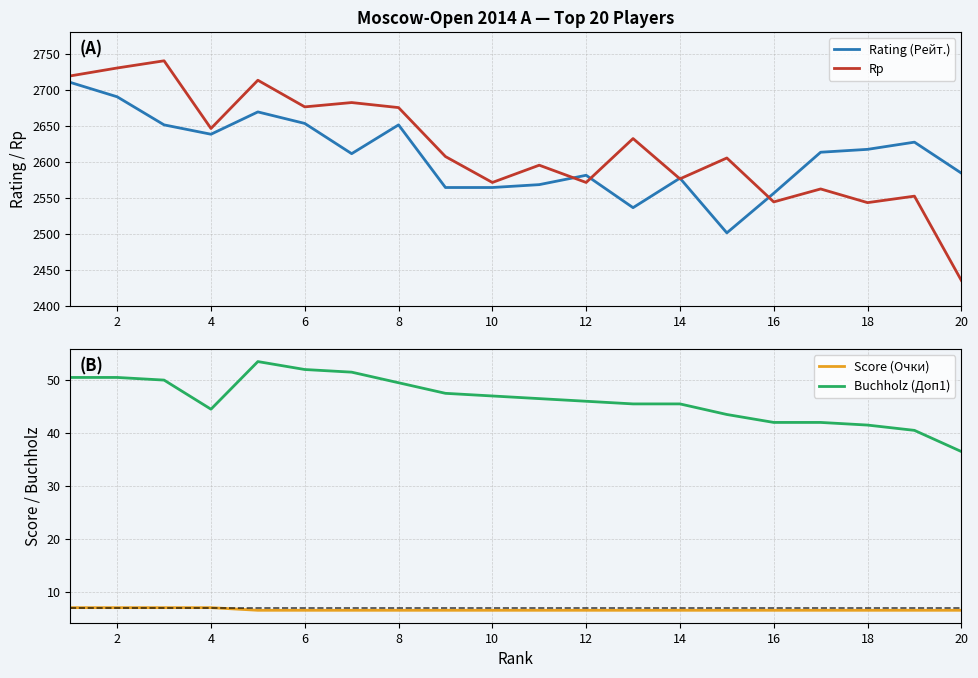

What is the lowest value of the Rating (Рейт.) series?

2501